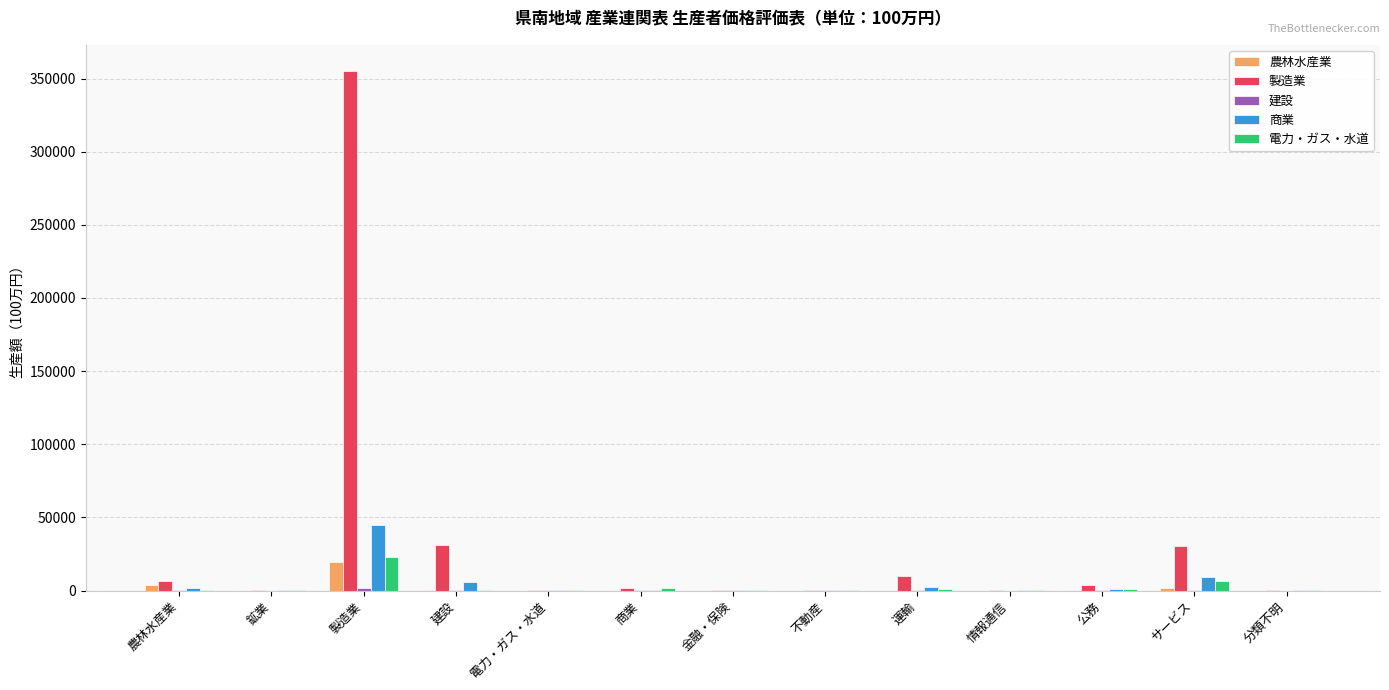

Read the 農林水産業 value at 農林水産業.

3884